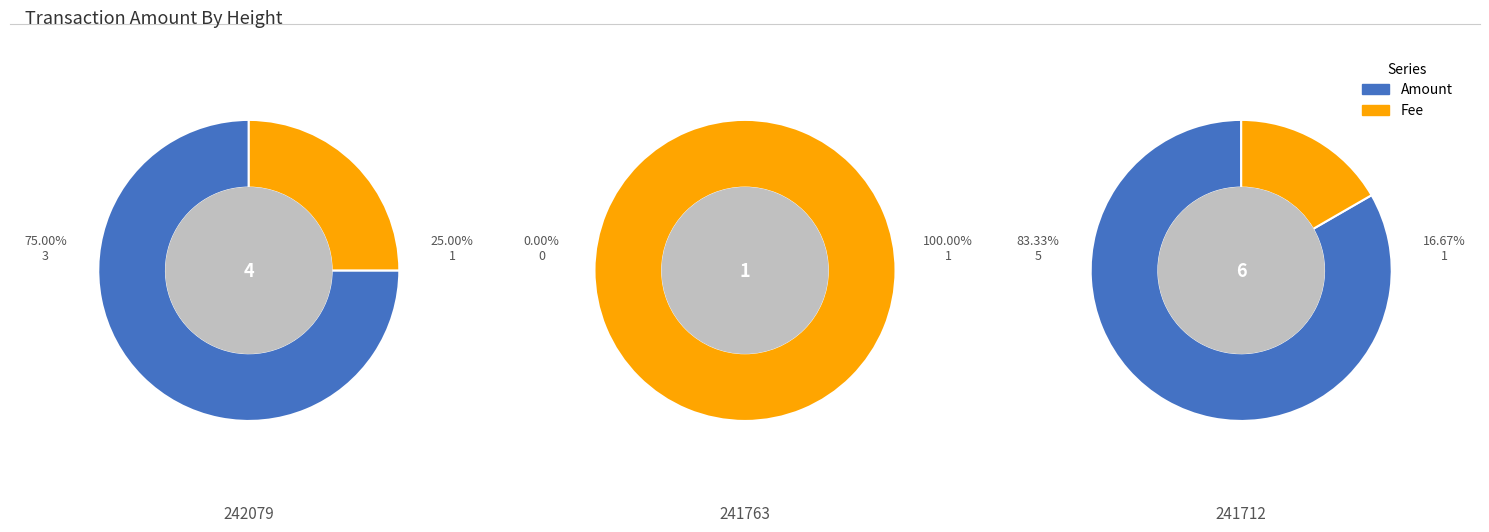

What percentage is the 241712 slice, to the nearest percent?

62%